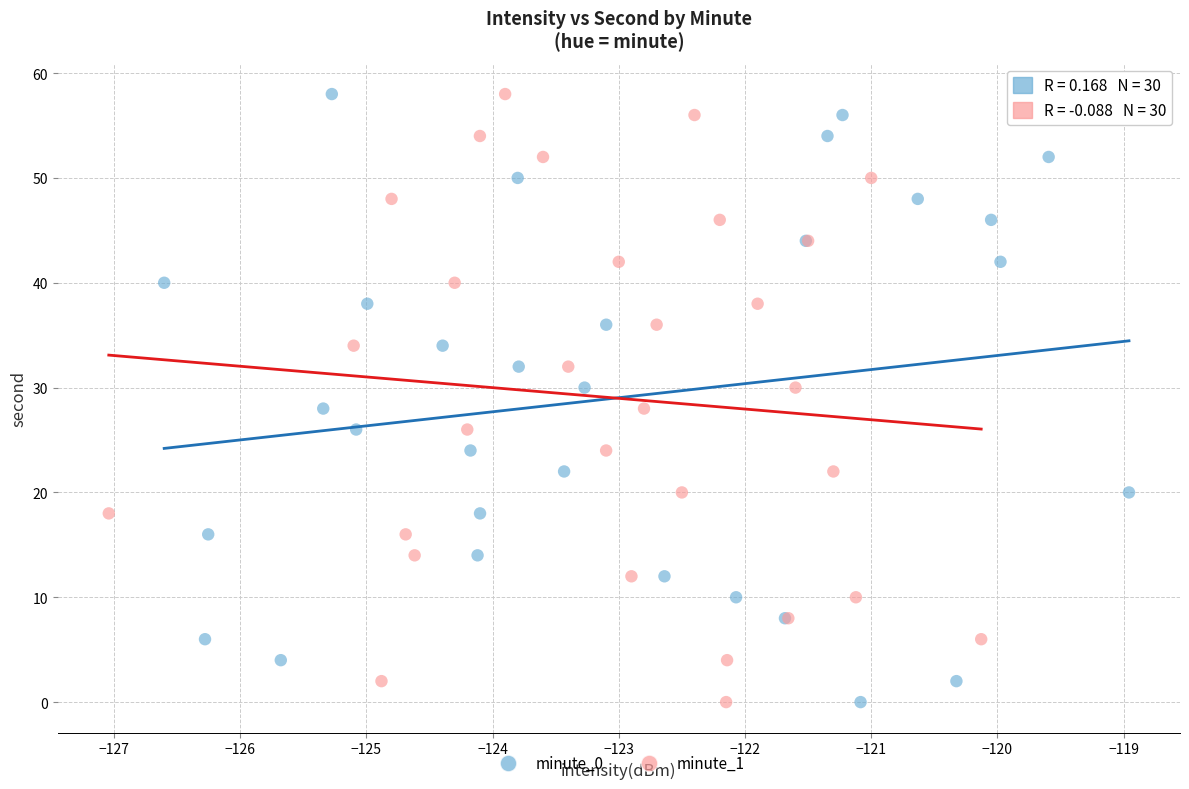

What are all the series names shown in the legend?

minute_0, minute_1